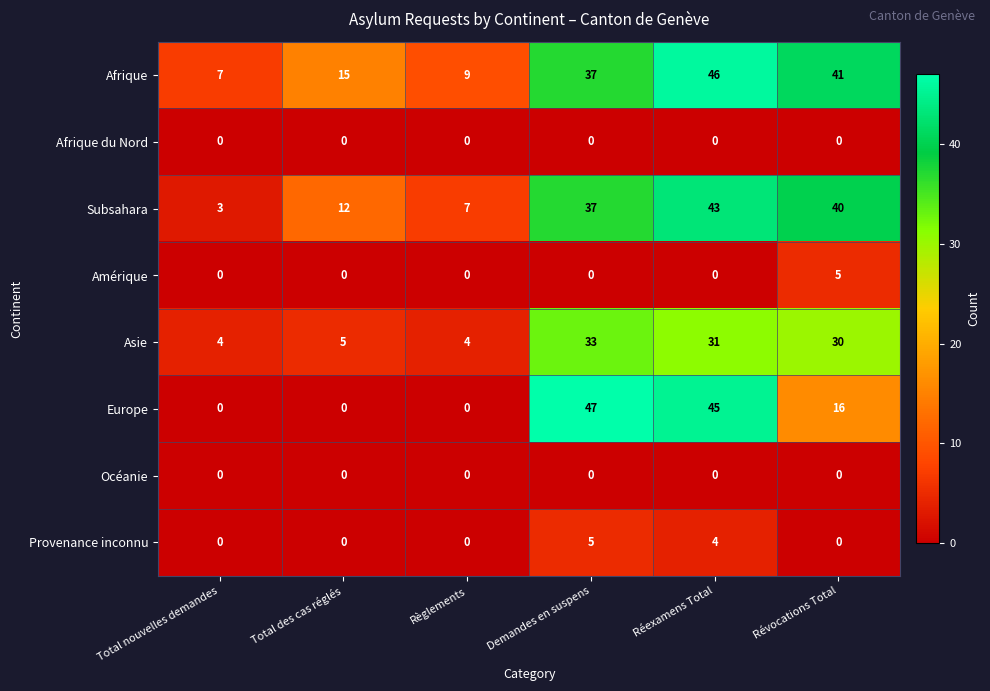

At which label does Subsahara reach its minimum?

Total nouvelles demandes